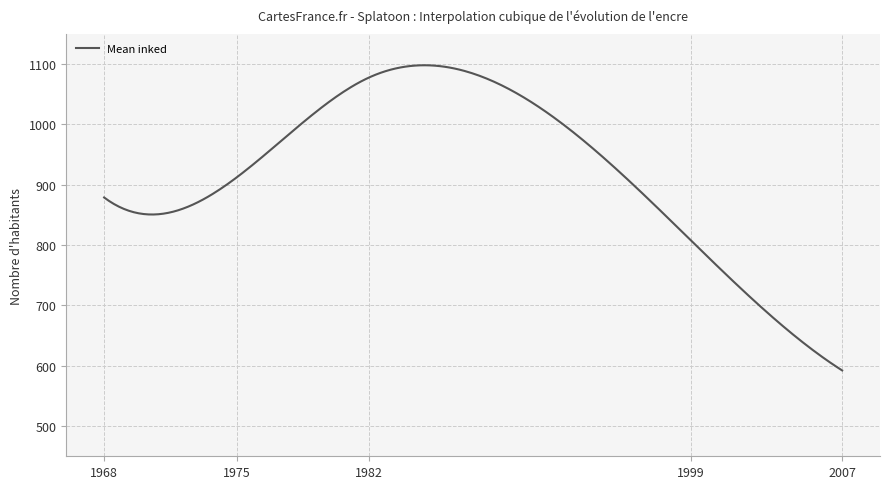

What is the greatest value displayed?

1097.9